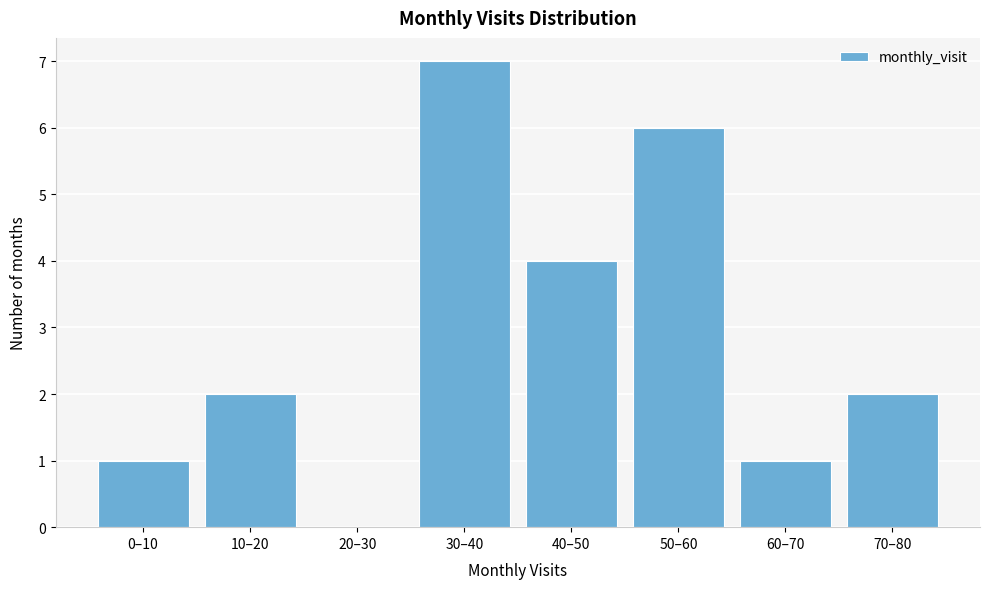

Reading left to right, list all the values displayed in this chart.

0–10=1	10–20=2	20–30=0	30–40=7	40–50=4	50–60=6	60–70=1	70–80=2